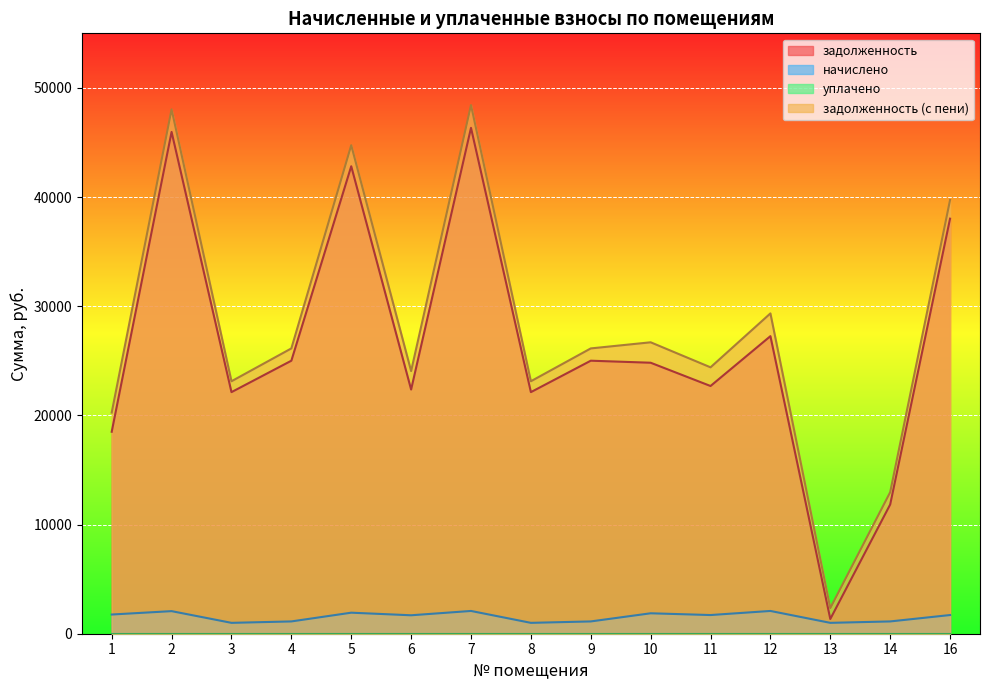

Reading left to right, list all the values displayed in this chart.

задолженность: 18500.2	45968.6	22131.2	25010.8	42822.4	22370.2	46342.0	22131.2	25010.8	24824.7	22692.3	27258.7	1348.8	11837.0	38022.8
начислено: 1759.2	2068.8	996.0	1125.6	1927.2	1689.6	2085.6	996.0	1125.6	1872.0	1711.2	2085.6	996.0	1125.6	1711.2
задолженность (с пени): 20259.4	48037.4	23127.2	26136.4	44749.6	24059.8	48427.6	23127.2	26136.4	26696.7	24403.5	29344.3	2344.8	12962.6	39734.0